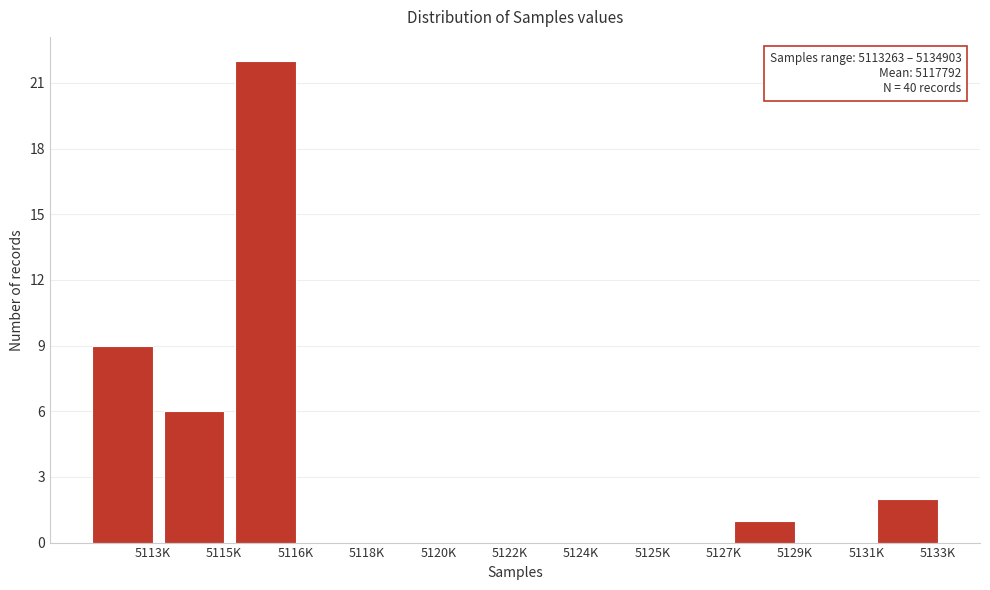

Reading left to right, extract all data points from this chart.

5113K=9	5115K=6	5116K=22	5118K=0	5120K=0	5122K=0	5124K=0	5125K=0	5127K=0	5129K=1	5131K=0	5133K=2